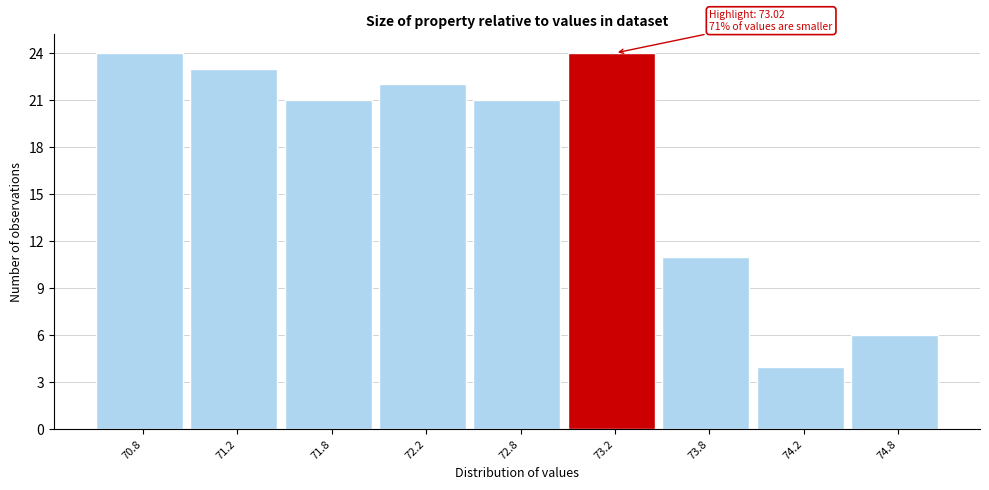

Reading right to left, transcribe all the data shown in this chart.

74.8=6	74.2=4	73.8=11	73.2=24	72.8=21	72.2=22	71.8=21	71.2=23	70.8=24